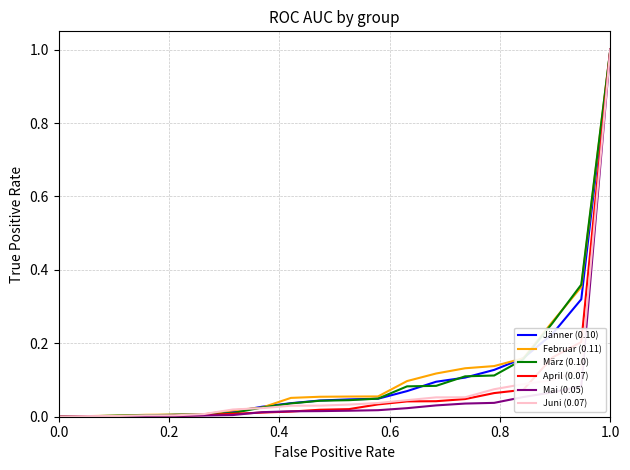

What is the greatest value displayed?

1.0